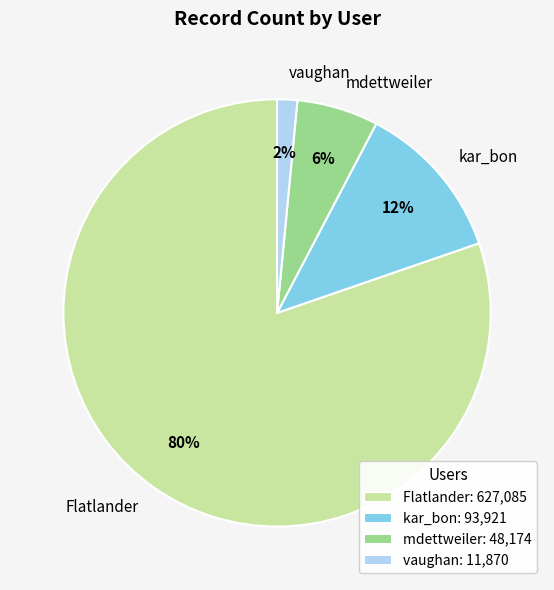

What percentage is the mdettweiler slice, to the nearest percent?

6%